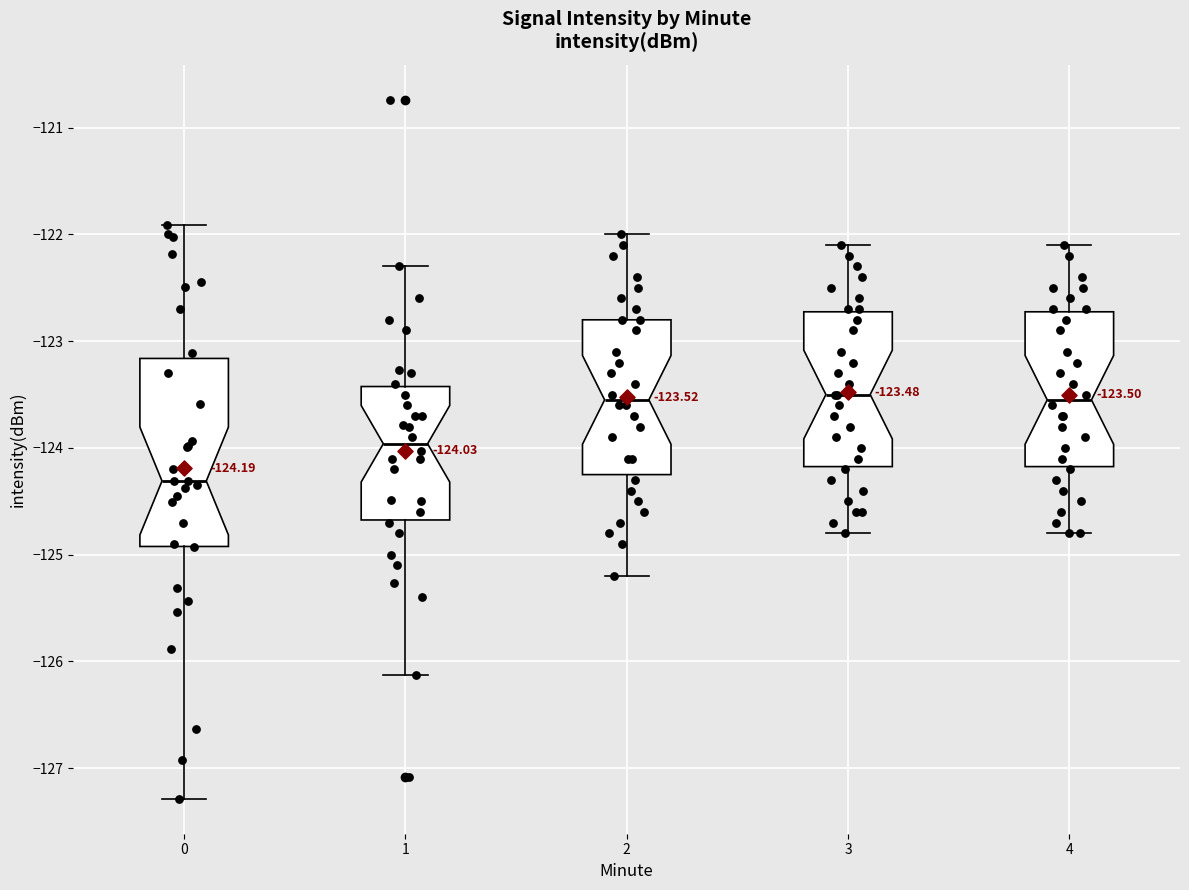

Comparing the boxes themselves (not the whiskers), which one is the tallest?

0